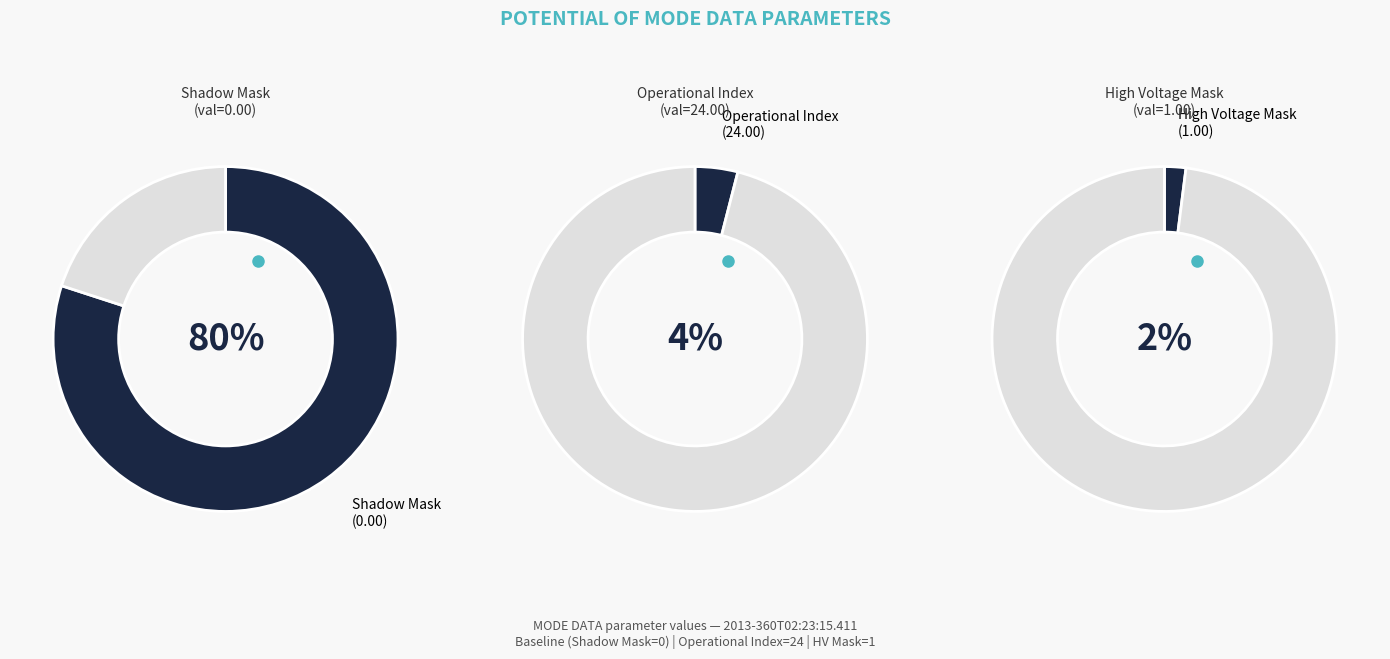

Is there any slice that represents more than half of the pie?

Yes